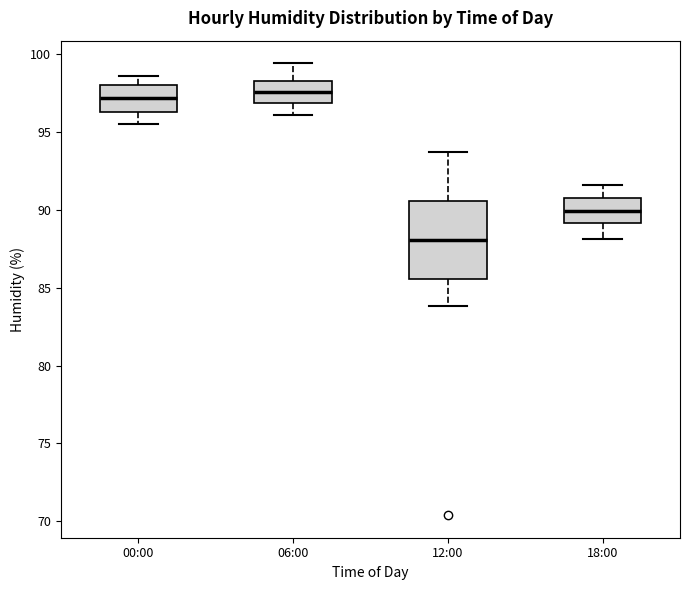

Which box has the lowest median line?

12:00